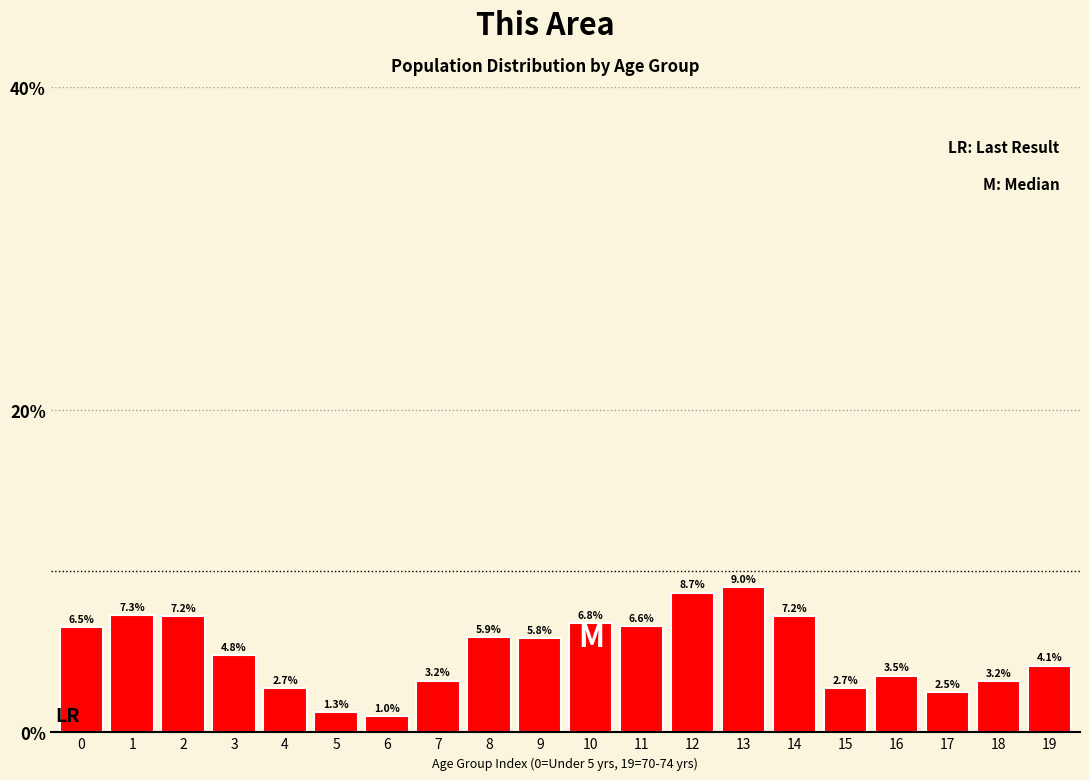

Reading left to right, list all the values displayed in this chart.

6.5	7.3	7.2	4.8	2.7	1.3	1.0	3.2	5.9	5.8	6.8	6.6	8.7	9.0	7.2	2.7	3.5	2.5	3.2	4.1